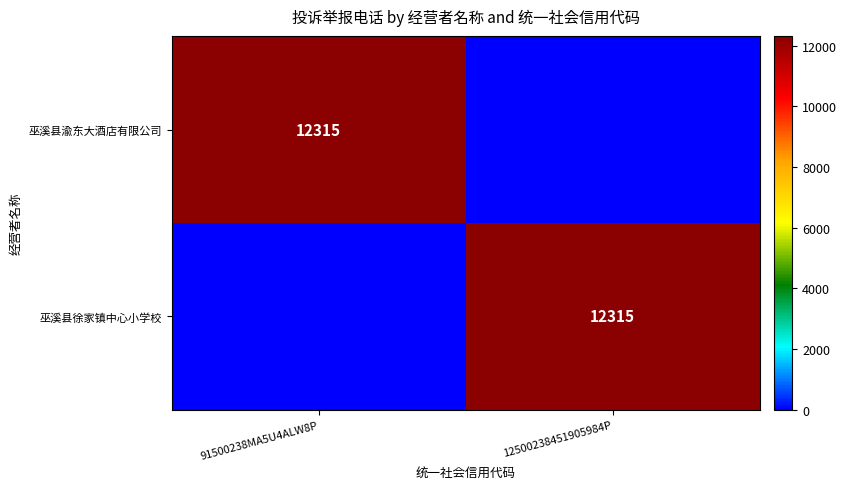

The value of 巫溪县徐家镇中心小学校 at 12500238451905984P is 12315. True or false?

True